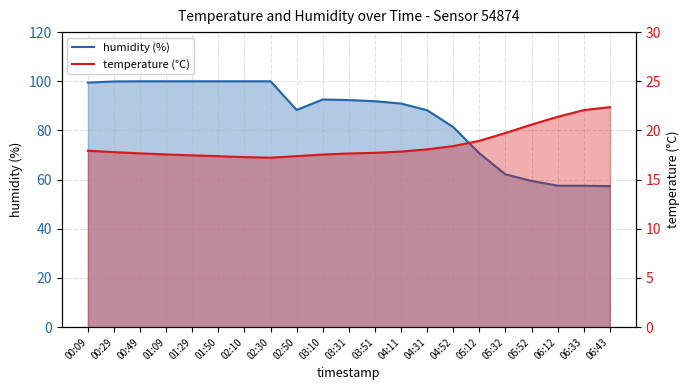

What is the label of the 16th point from the left?

05:12